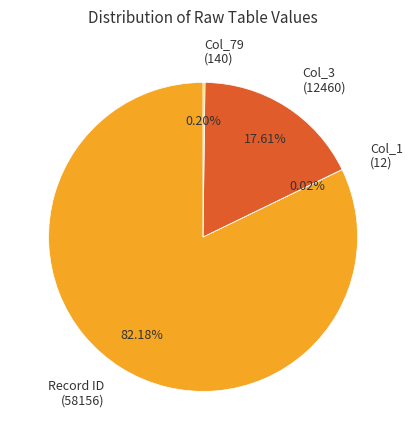

Does Col_3 (12460) account for over 50% of the chart?

No